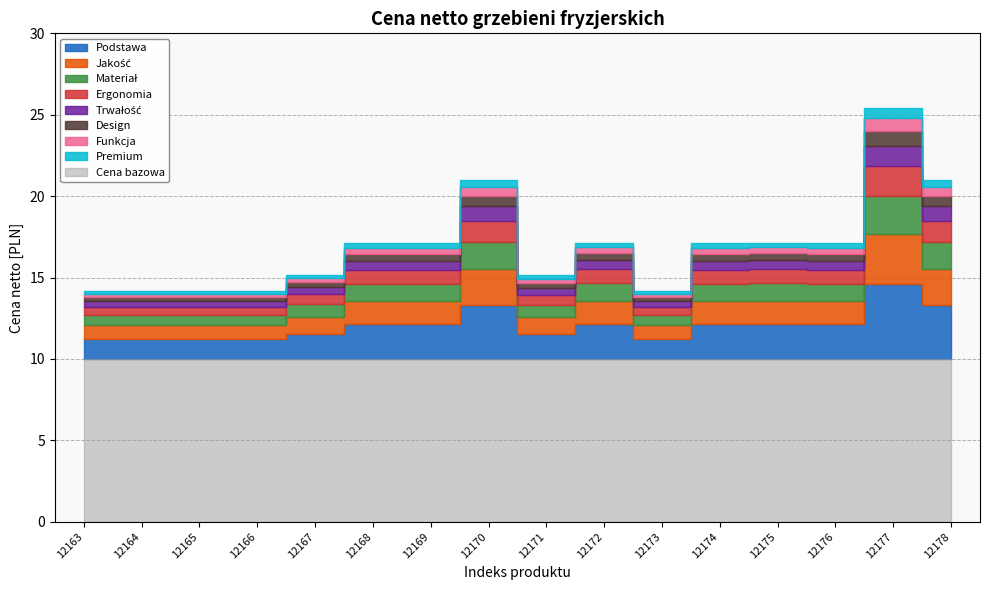

How many values are below 17?

7